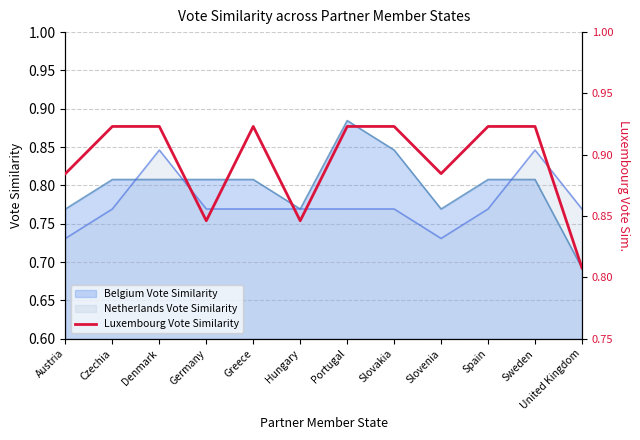

The value of Netherlands Vote Similarity at Slovakia is 0.4. True or false?

False